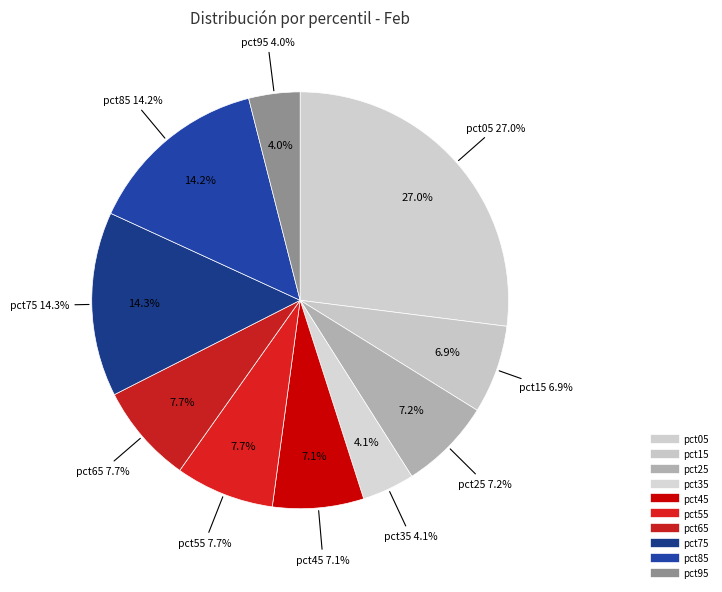

To the nearest percent, what percentage of the pie is pct75?

14%